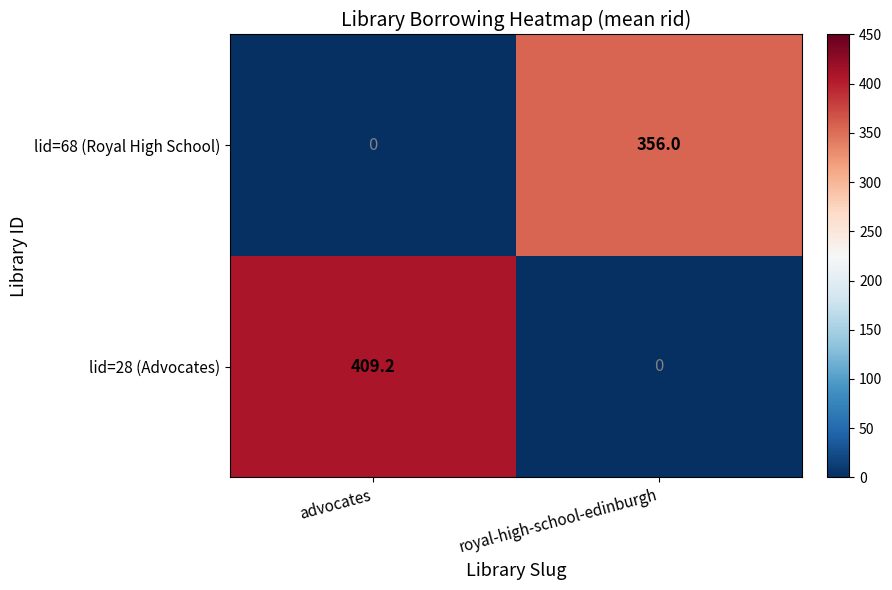

Where is lid=68 (Royal High School) nearest to the value 178?

advocates